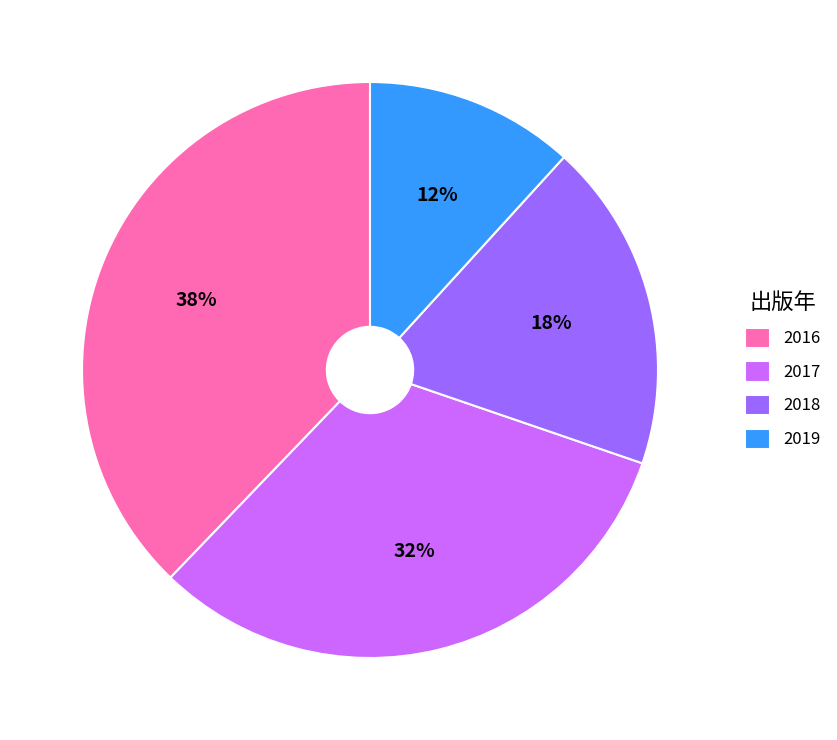

Is it true that 2016 is 38% of the pie?

True